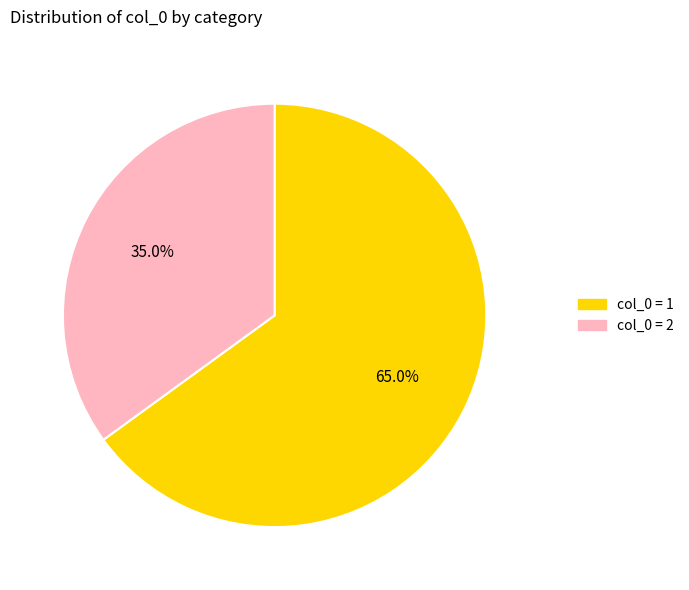

Does any single category account for the majority?

Yes